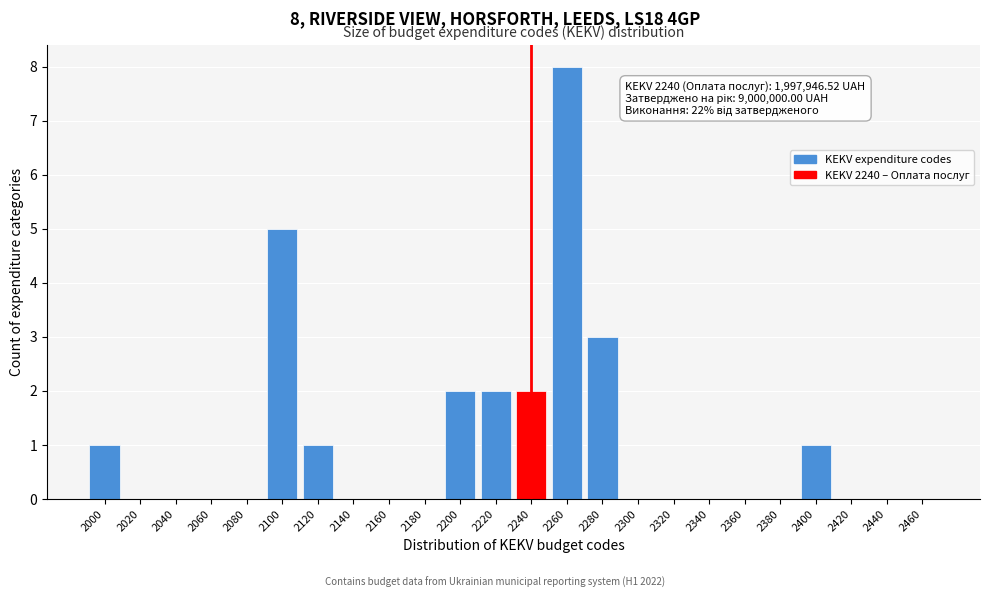

Reading right to left, what are all the values shown in this chart?

2460=0	2440=0	2420=0	2400=1	2380=0	2360=0	2340=0	2320=0	2300=0	2280=3	2260=8	2240=2	2220=2	2200=2	2180=0	2160=0	2140=0	2120=1	2100=5	2080=0	2060=0	2040=0	2020=0	2000=1